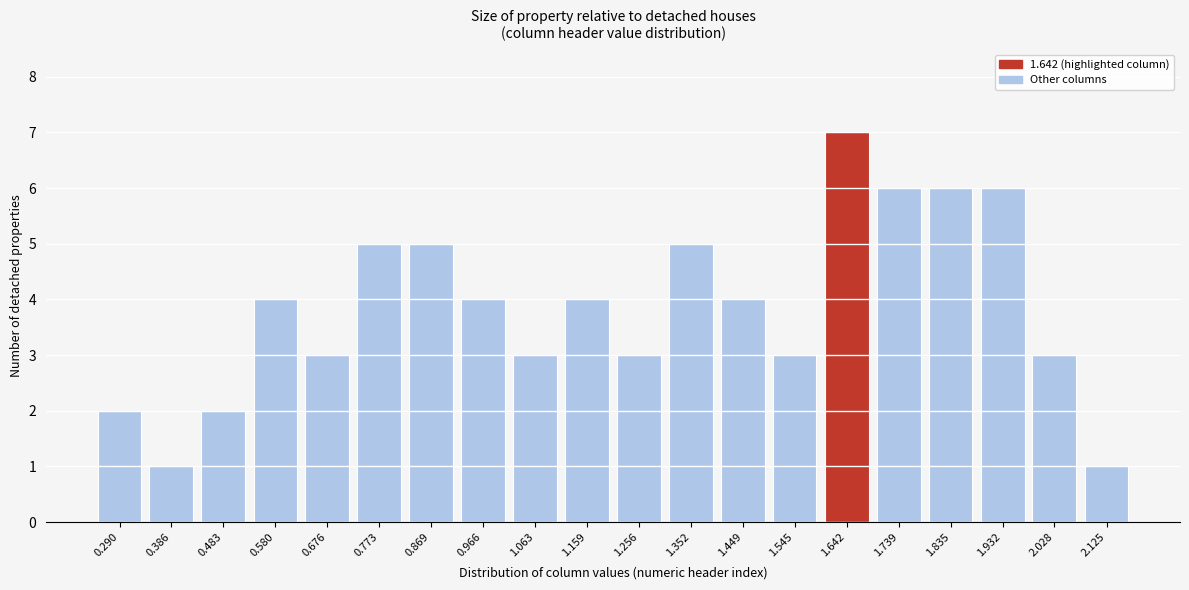

Reading right to left, extract all data points from this chart.

2.125=1	2.028=3	1.932=6	1.835=6	1.739=6	1.642=7	1.545=3	1.449=4	1.352=5	1.256=3	1.159=4	1.063=3	0.966=4	0.869=5	0.773=5	0.676=3	0.580=4	0.483=2	0.386=1	0.290=2